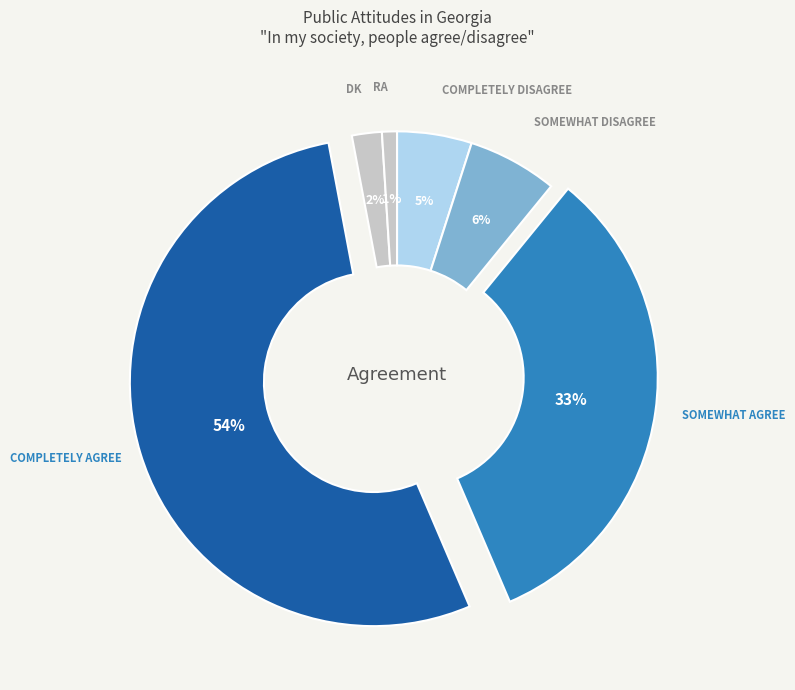

How many segments does this pie chart have?

6